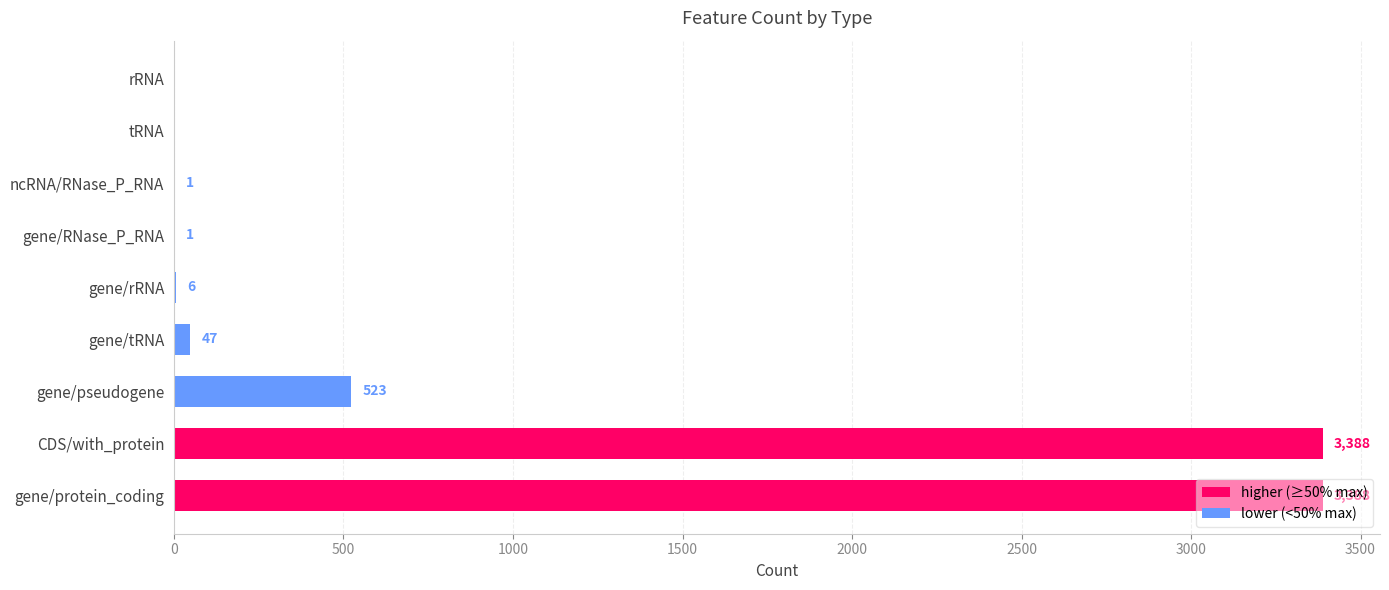

What is the sum of all values?

7354